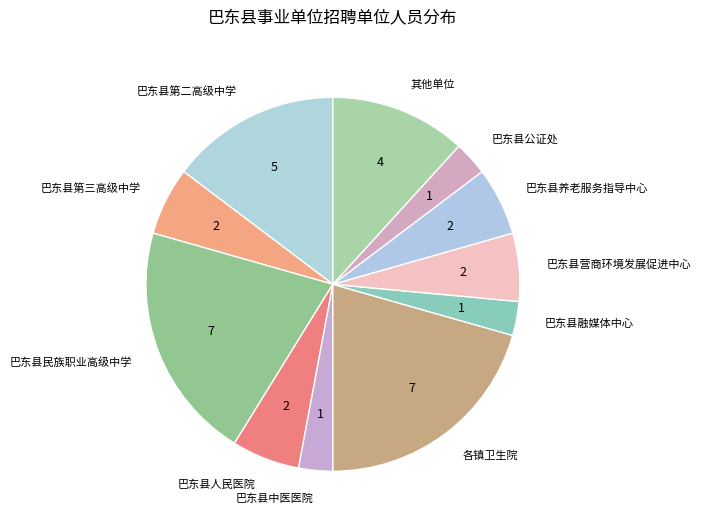

Does any single category account for the majority?

No